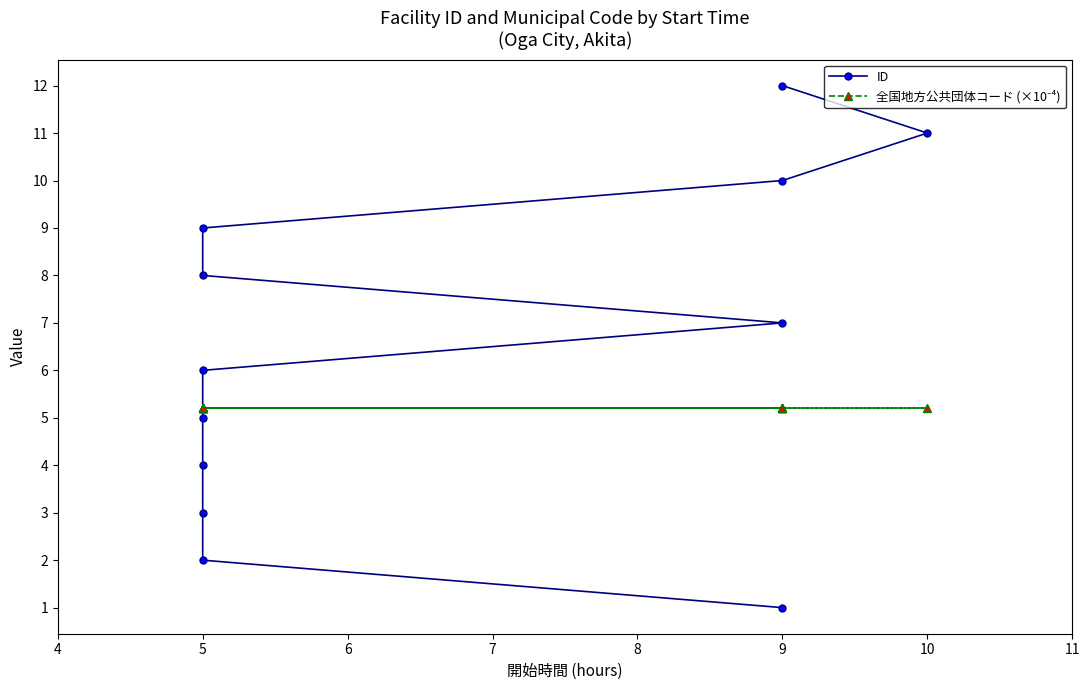

The value of 全国地方公共団体コード (×10⁻⁴) at 5 is 5.2. True or false?

True